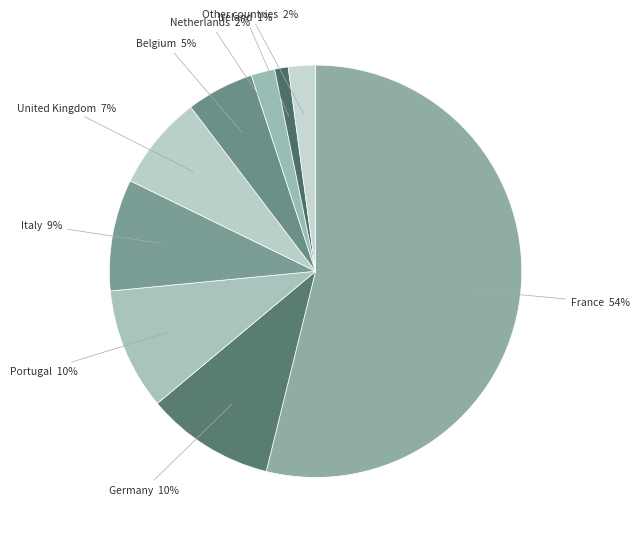

Does any single category account for the majority?

Yes